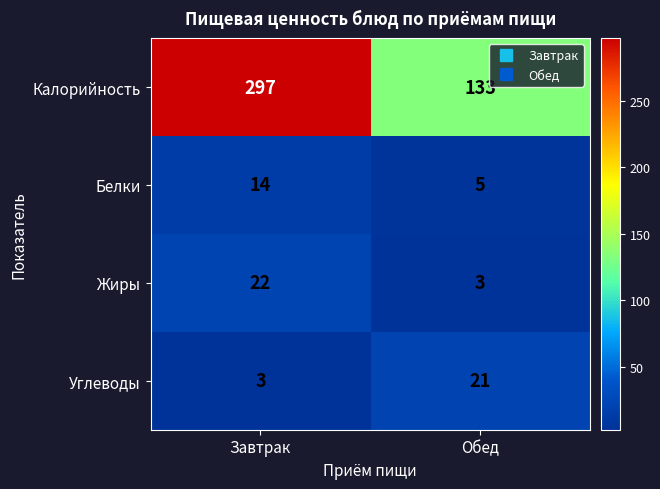

How many data points does each series have?

2